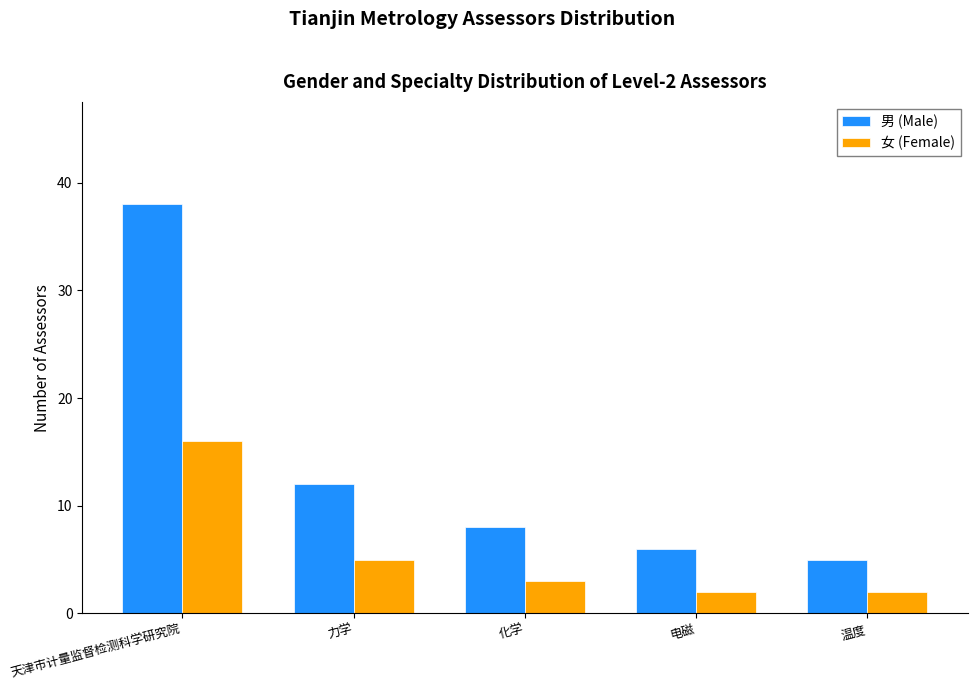

Reading right to left, what are all the values shown in this chart?

男 (Male): 温度=5	电磁=6	化学=8	力学=12	天津市计量监督检测科学研究院=38
女 (Female): 温度=2	电磁=2	化学=3	力学=5	天津市计量监督检测科学研究院=16